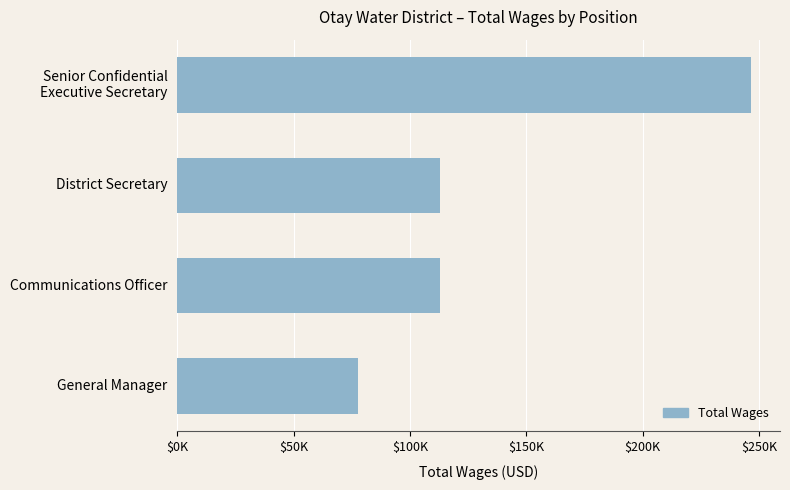

What is the maximum value shown in the chart?

246760